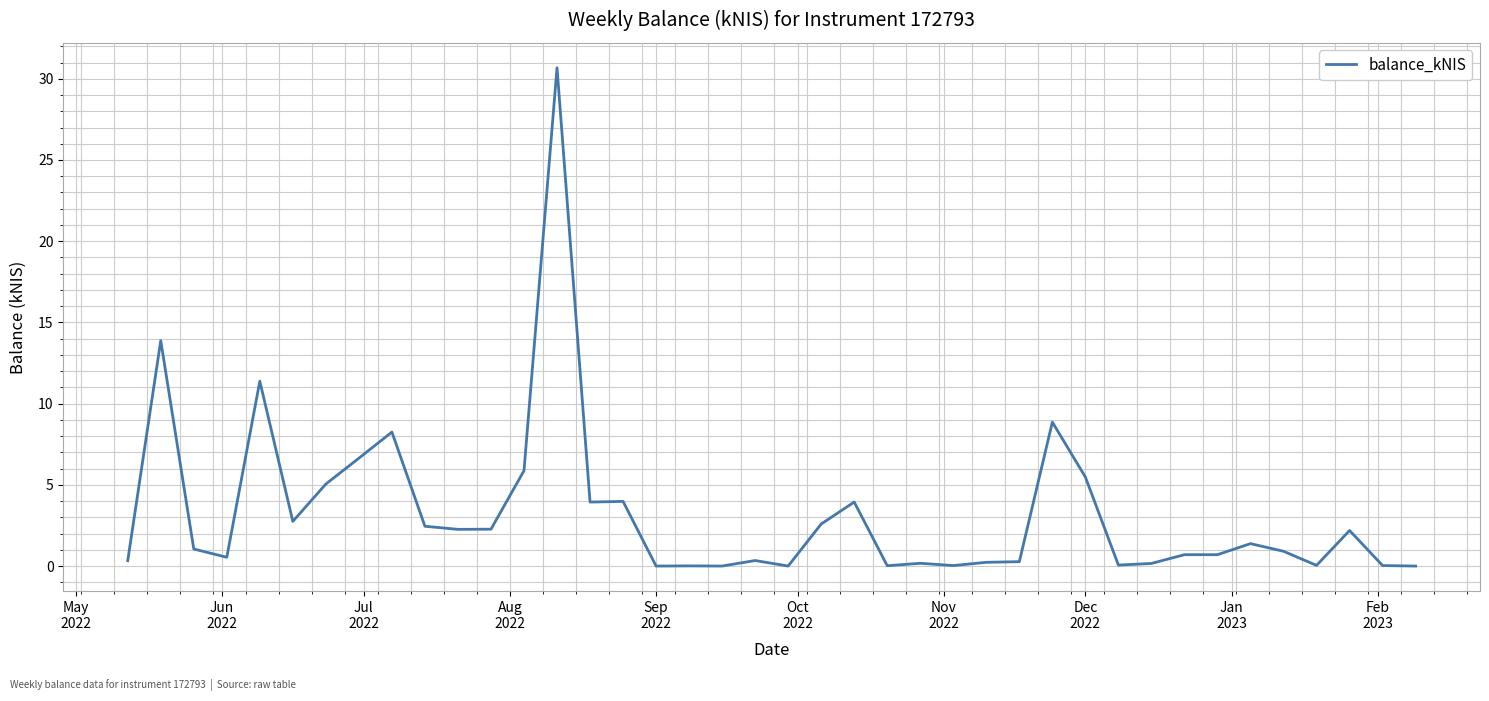

What is the maximum value shown in the chart?

30.7